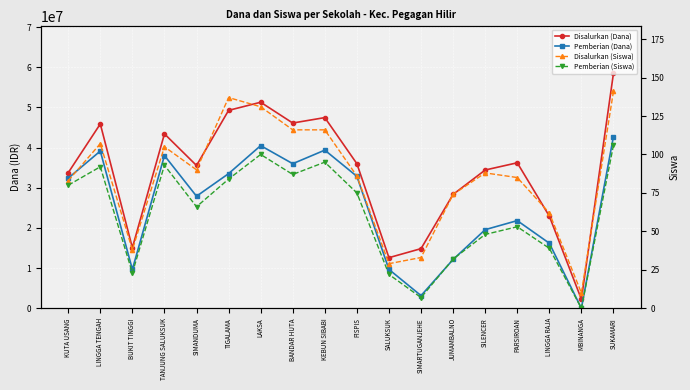

What is the sum of the Pemberian (Siswa) values at KEBUN SIBABI and SIMARTUGANJEHE?

102